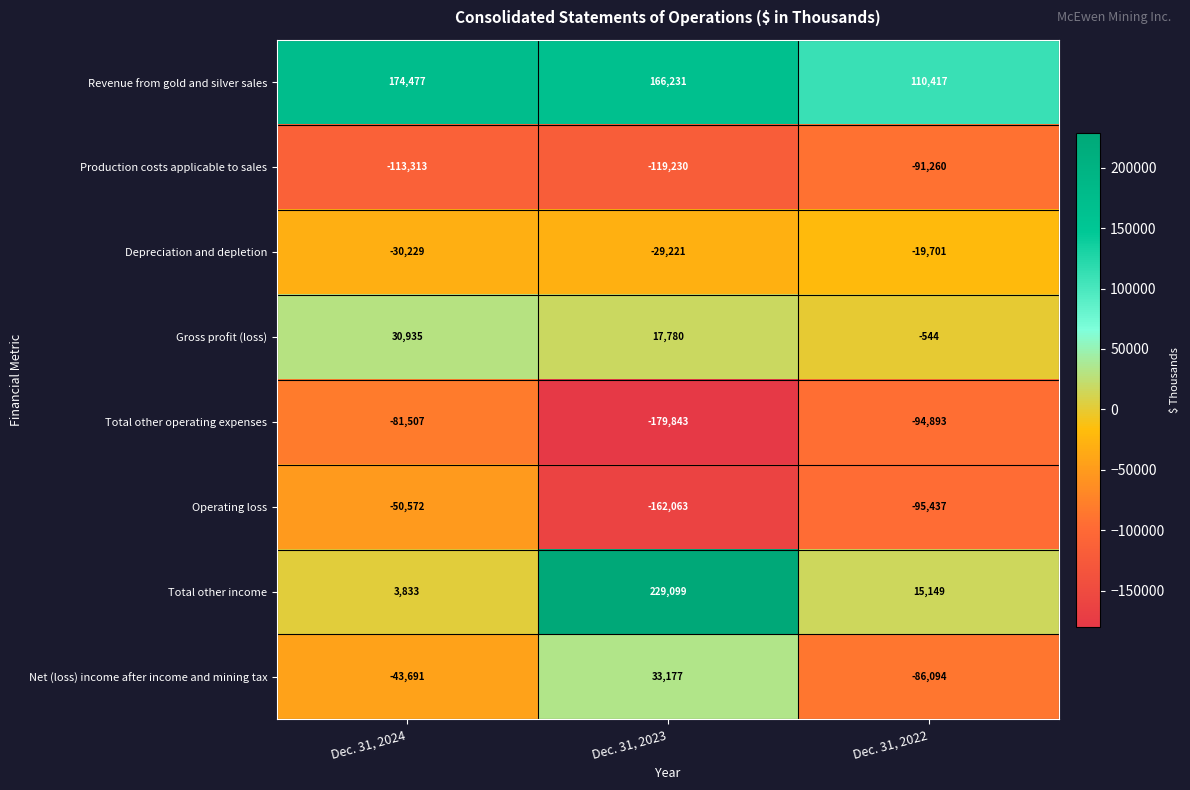

The Gross profit (loss) series shows 29500 at Dec. 31, 2023. True or false?

False